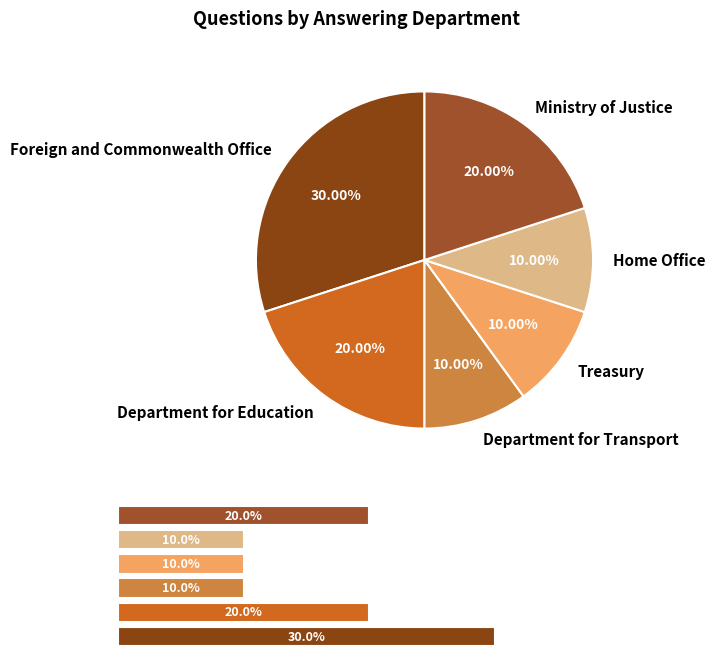

How much of the chart is everything except 4?

90.0%